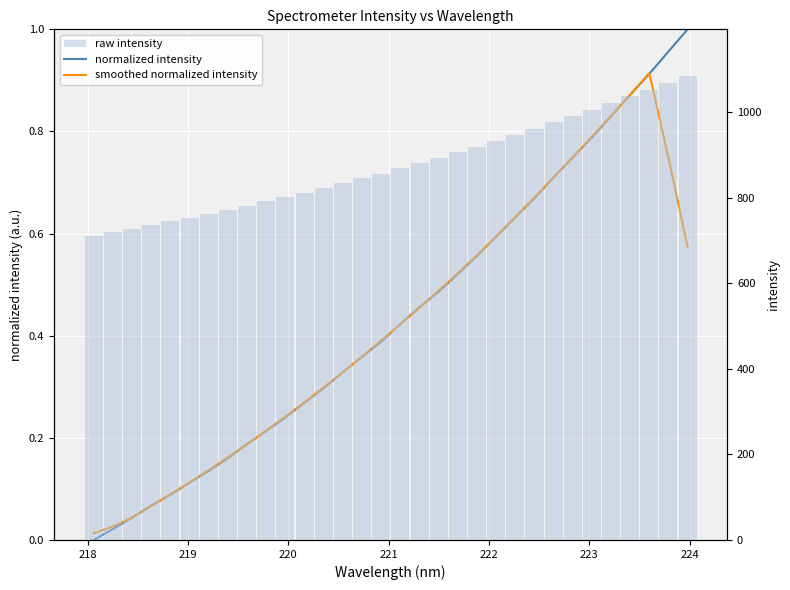

Rank the series by their maximum value, from highest to lowest.

raw intensity, normalized intensity, smoothed normalized intensity